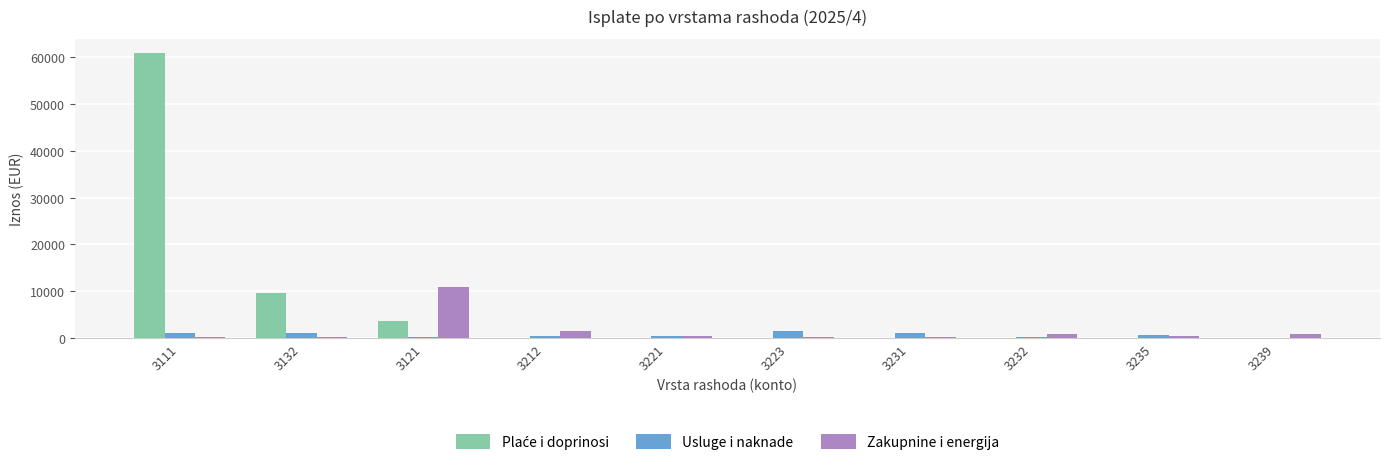

What is the sum of all Usluge i naknade values?

6575.2